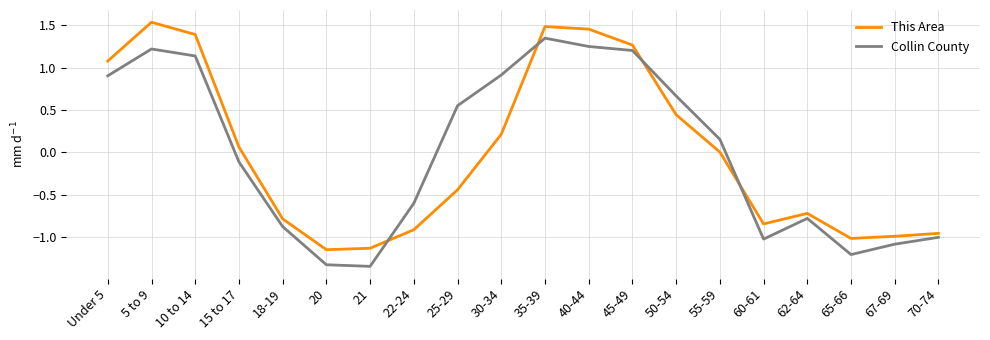

In This Area, how many points are lower than both neighbors (excluding endpoints)?

3